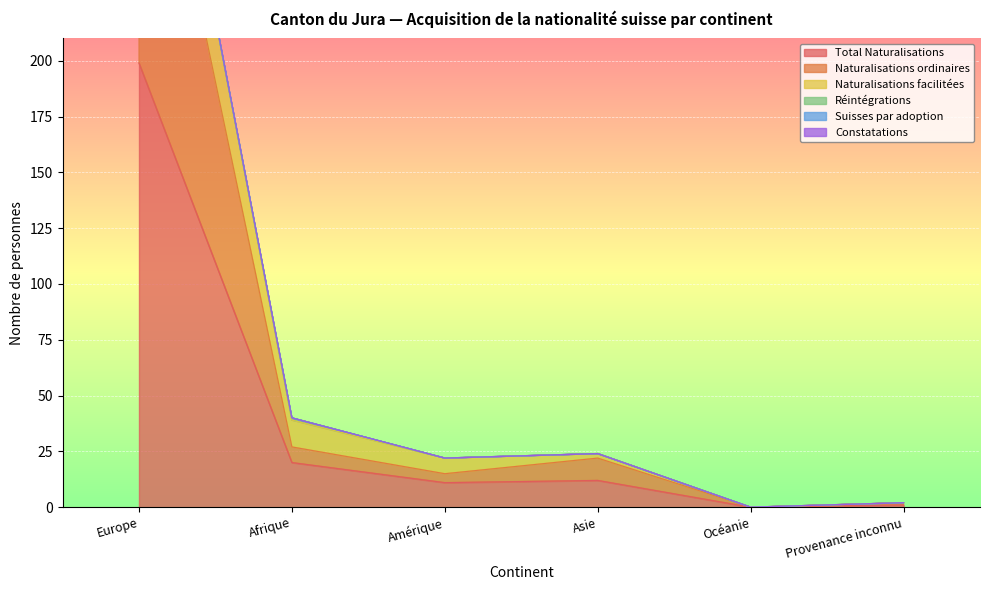

In Total Naturalisations, how many points are lower than both neighbors (excluding endpoints)?

2